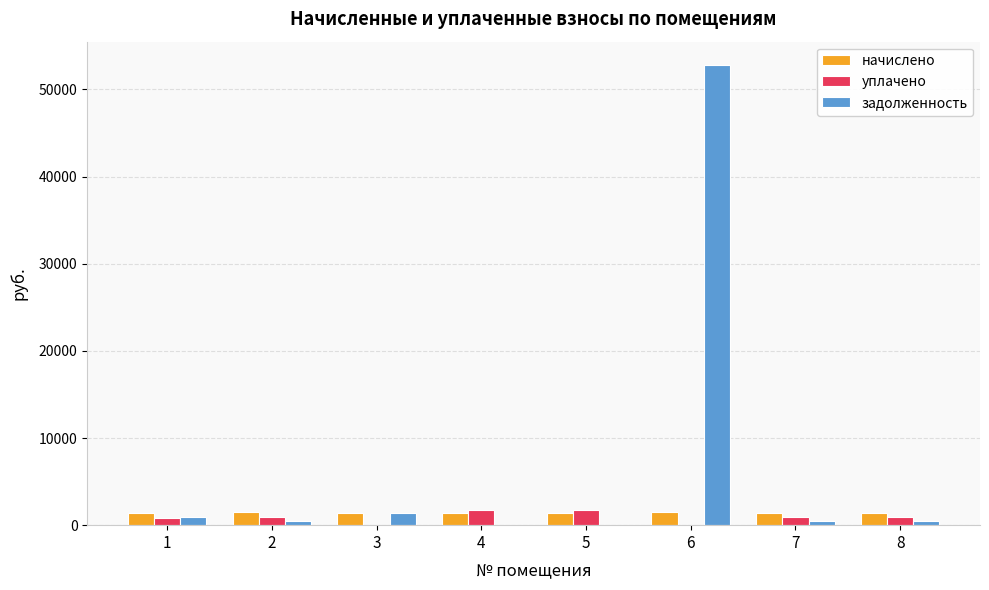

How many groups of bars are there?

8